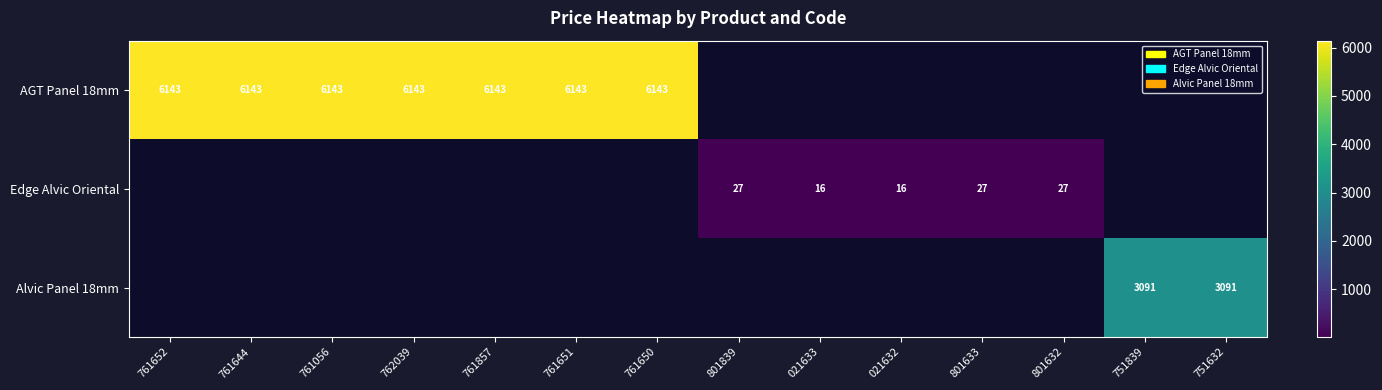

How many series are shown in this chart?

3